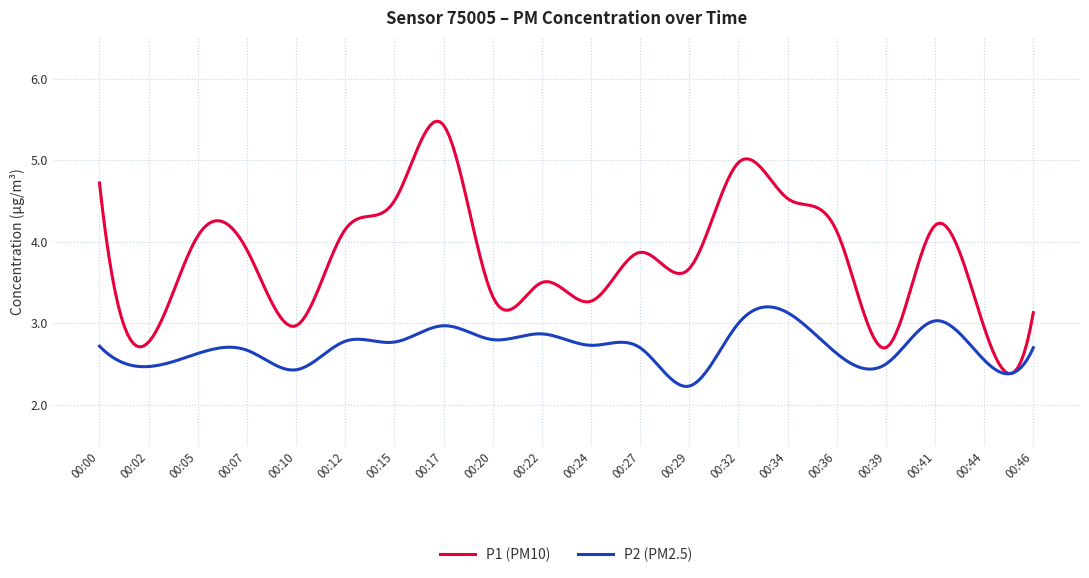

Which series has the widest spread of values?

P1 (PM10)